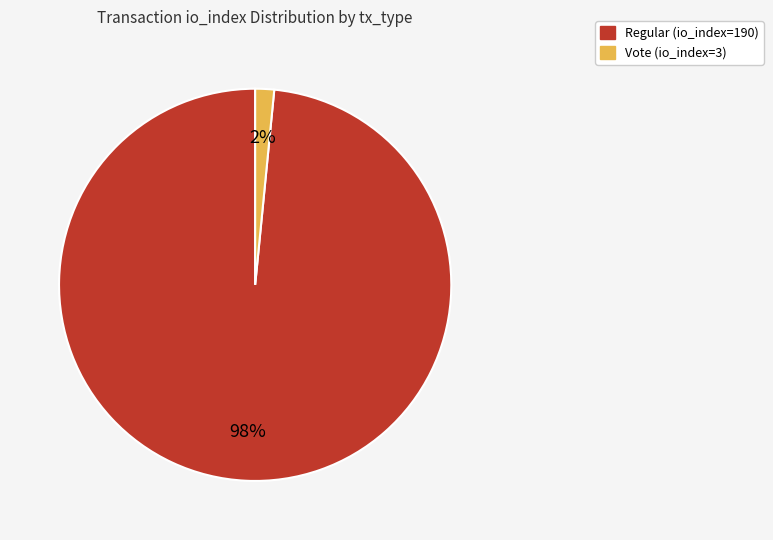

Does any single category account for the majority?

Yes